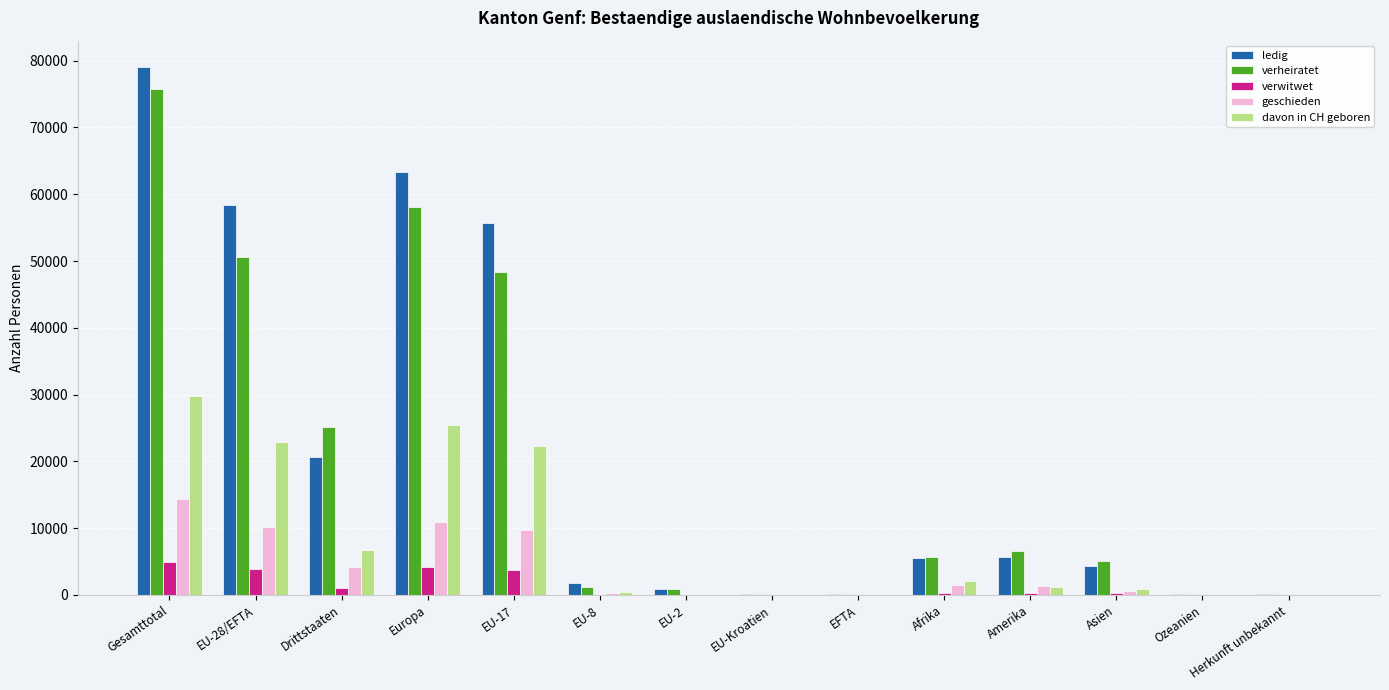

True or false: geschieden has a value of 18856 at Europa.

False